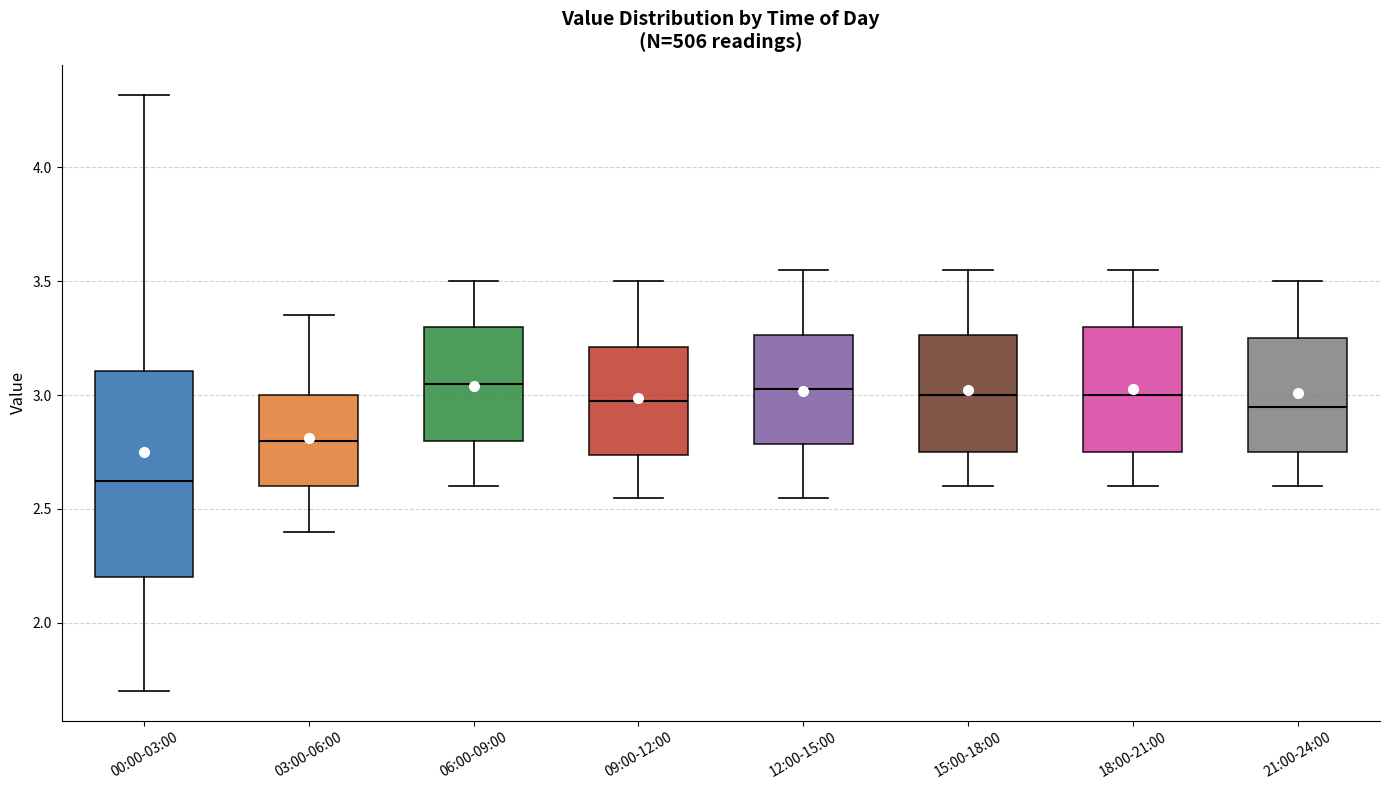

Reading left to right, transcribe this box plot: for each box, give where its median line is, the range the box spans, and where its two whiskers end, as read against the y-axis. The values are not printed on the chart, so give them approximately, as read against the axis.

00:00-03:00: median 2.65, box 2.20 to 3.10, whiskers 1.70 to 4.30
03:00-06:00: median 2.80, box 2.60 to 3.00, whiskers 2.40 to 3.35
06:00-09:00: median 3.05, box 2.80 to 3.30, whiskers 2.60 to 3.50
09:00-12:00: median 3.00, box 2.75 to 3.20, whiskers 2.55 to 3.50
12:00-15:00: median 3.05, box 2.80 to 3.25, whiskers 2.55 to 3.55
15:00-18:00: median 3.00, box 2.75 to 3.25, whiskers 2.60 to 3.55
18:00-21:00: median 3.00, box 2.75 to 3.30, whiskers 2.60 to 3.55
21:00-24:00: median 2.95, box 2.75 to 3.25, whiskers 2.60 to 3.50